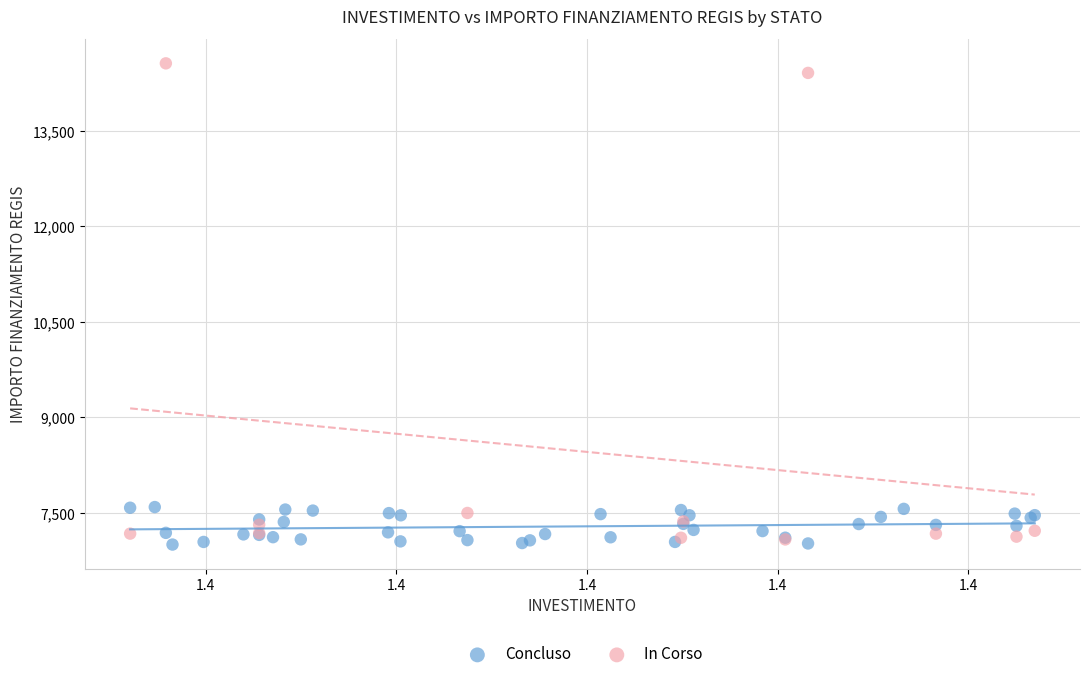

Which series has the widest spread of Y values?

In Corso